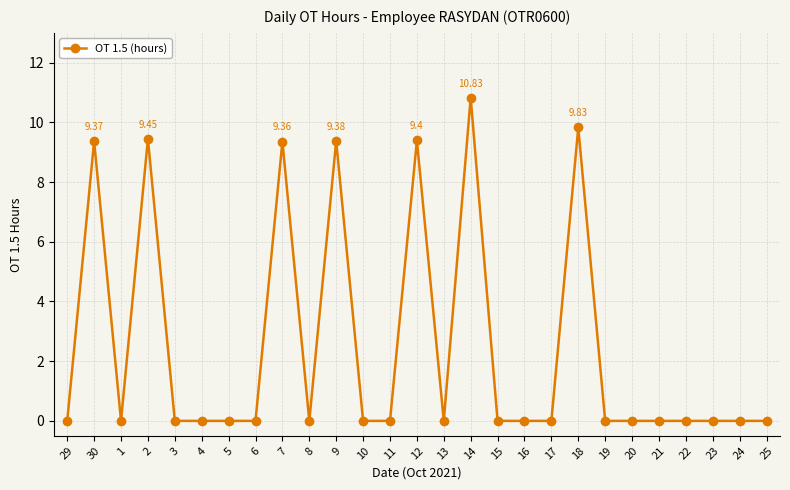

What is the average value?

2.5